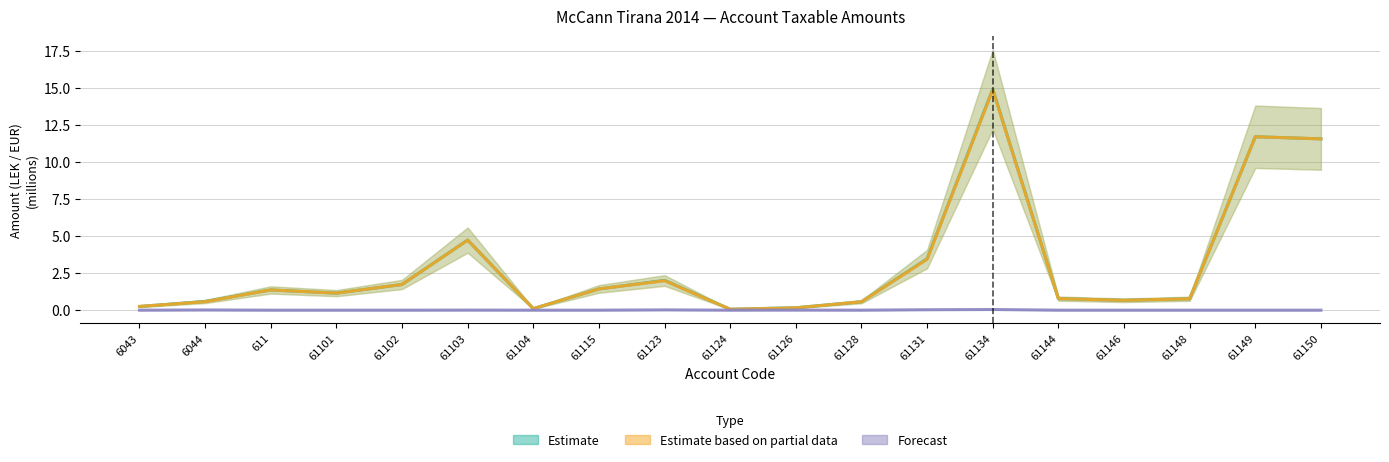

At 61115, list the series in order from largest to smallest.

Estimate, Estimate based on partial data, Forecast